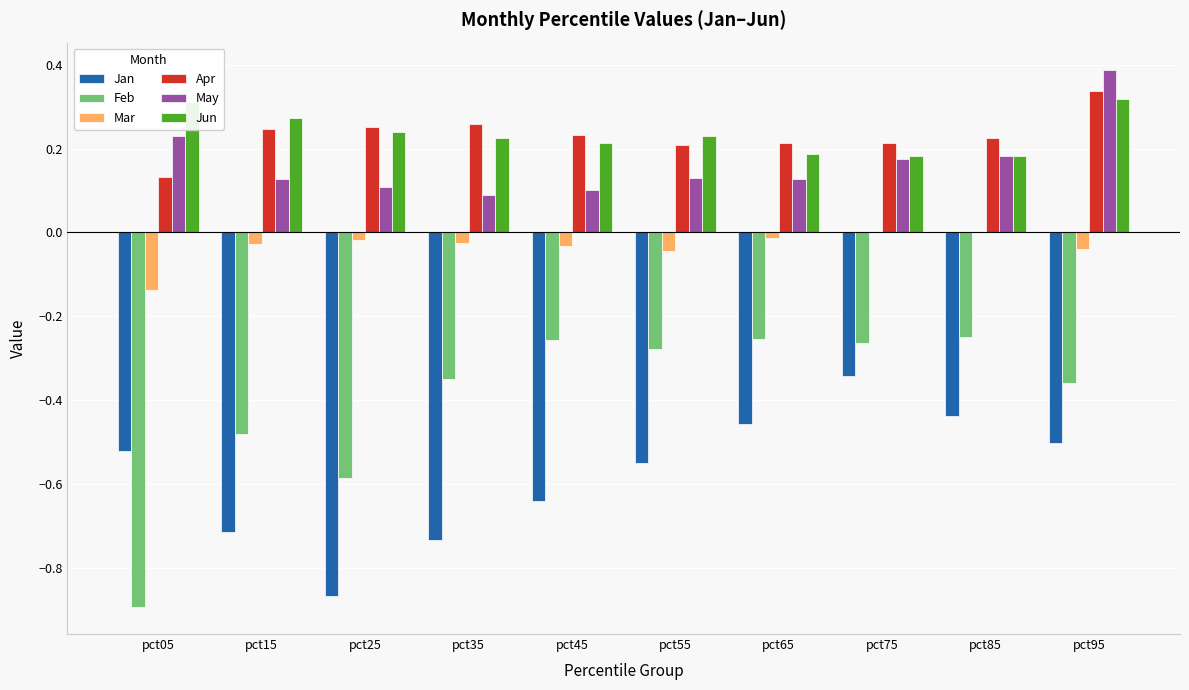

What is the sum of all Jun values?

2.4